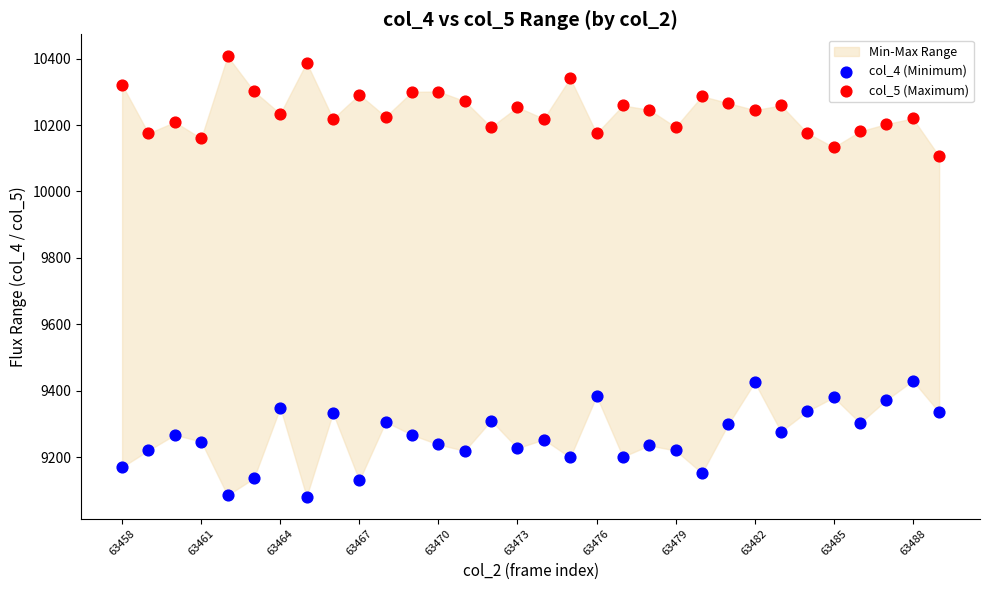

Which series reaches the minimum Y coordinate?

col_4 (Minimum)